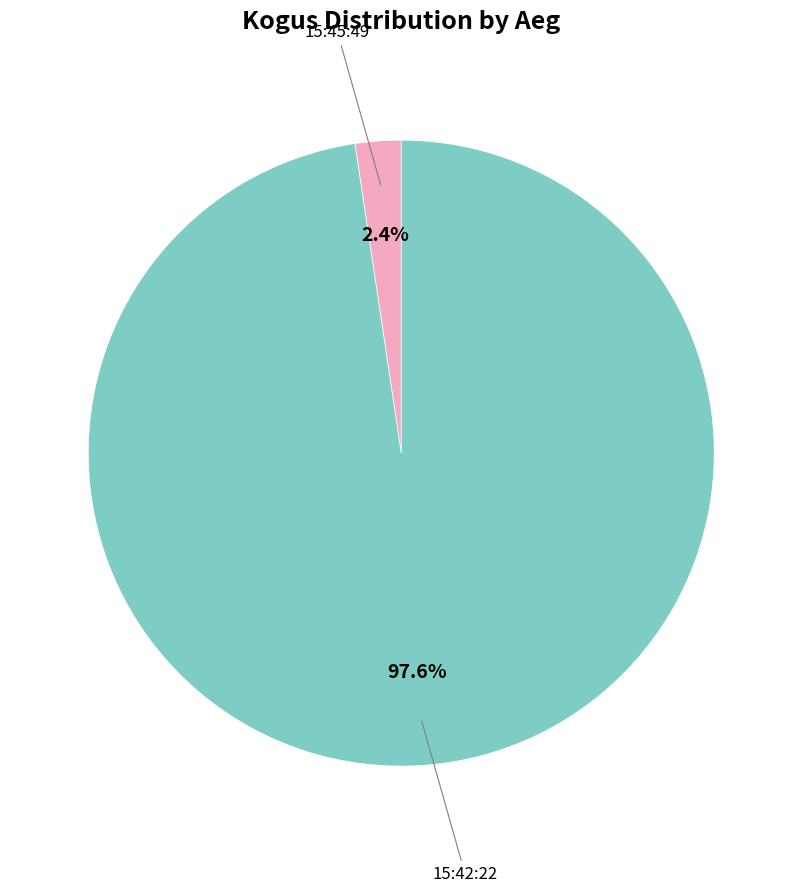

Is there a majority slice in this chart?

Yes